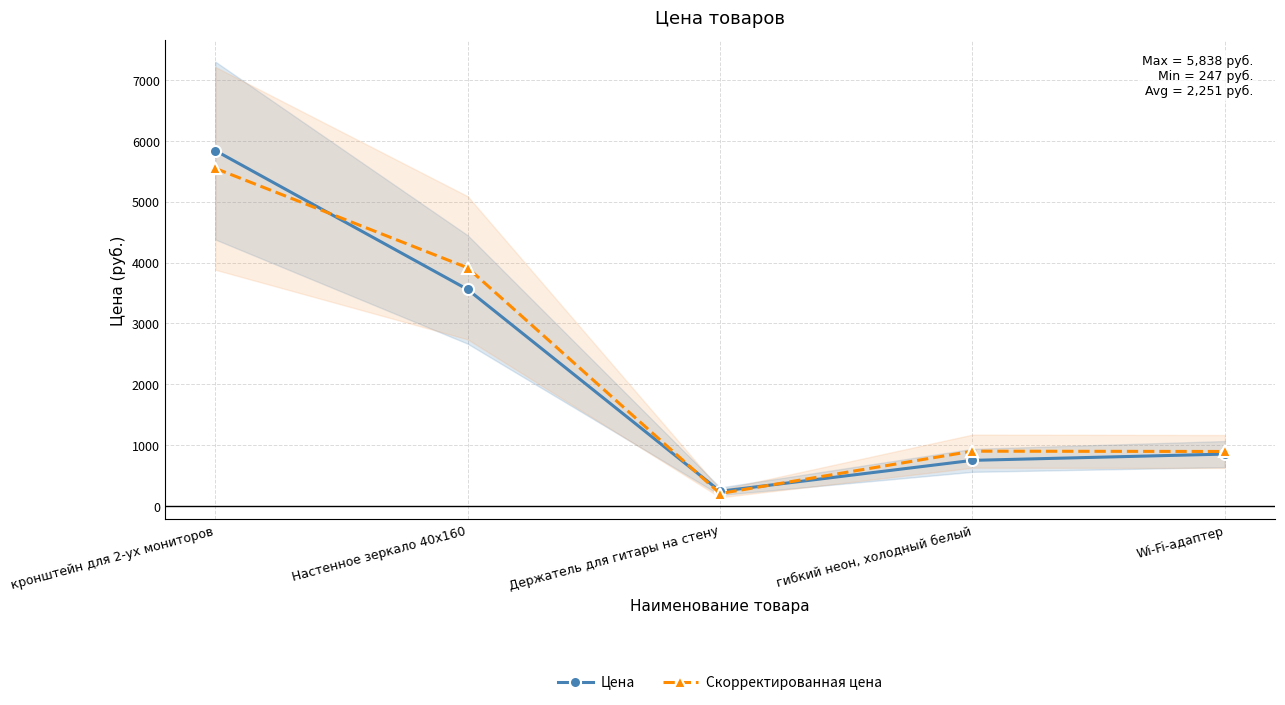

How many values in the Цена series exceed 857?

2